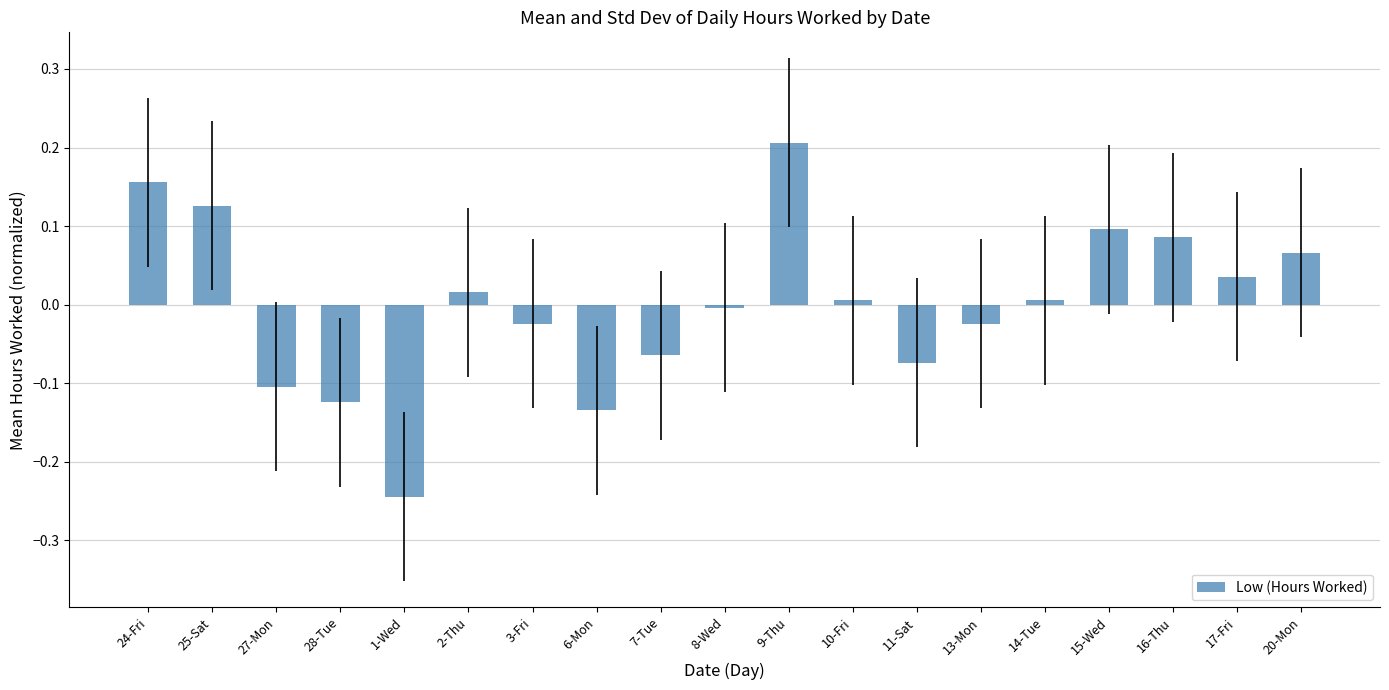

Which label corresponds to the largest value in the chart?

9-Thu